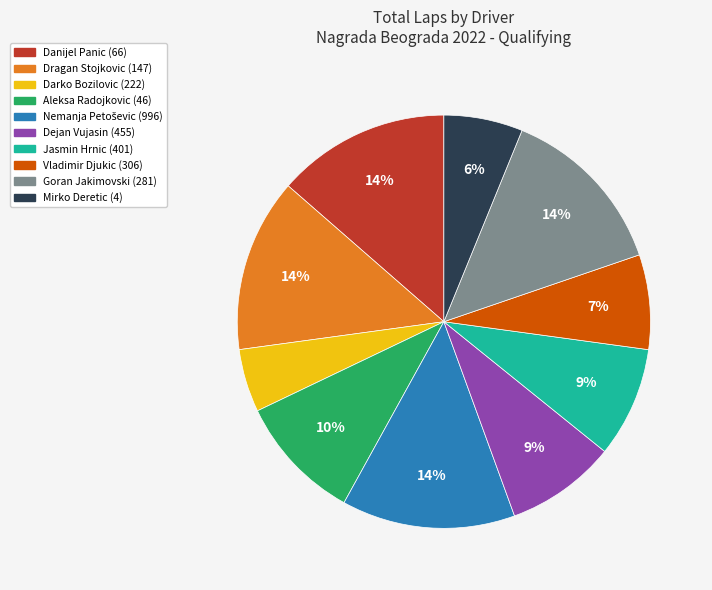

The Danijel Panic slice represents 27% of the pie. True or false?

False